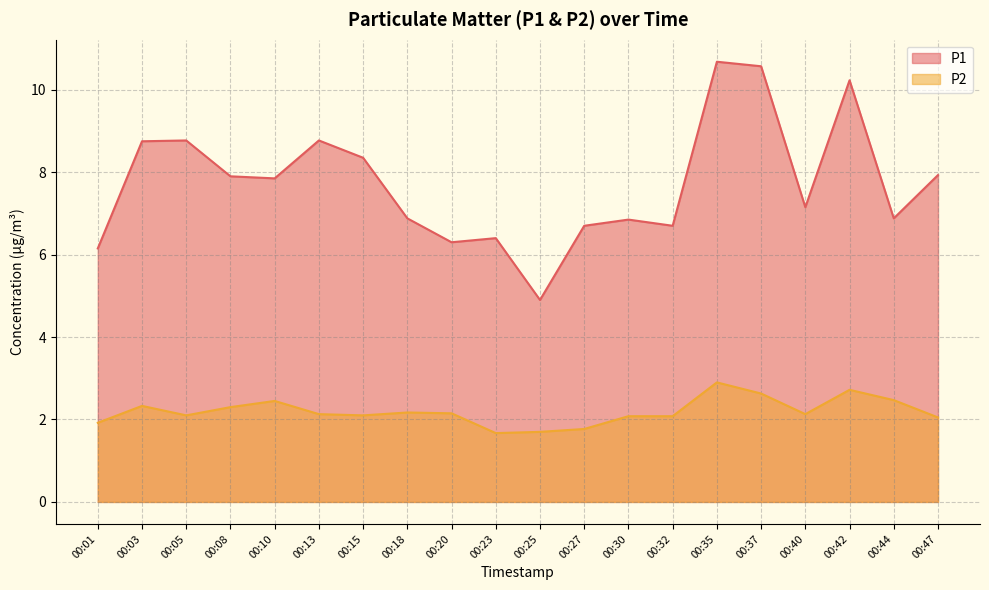

At which category is the sum across all series the highest?

00:35